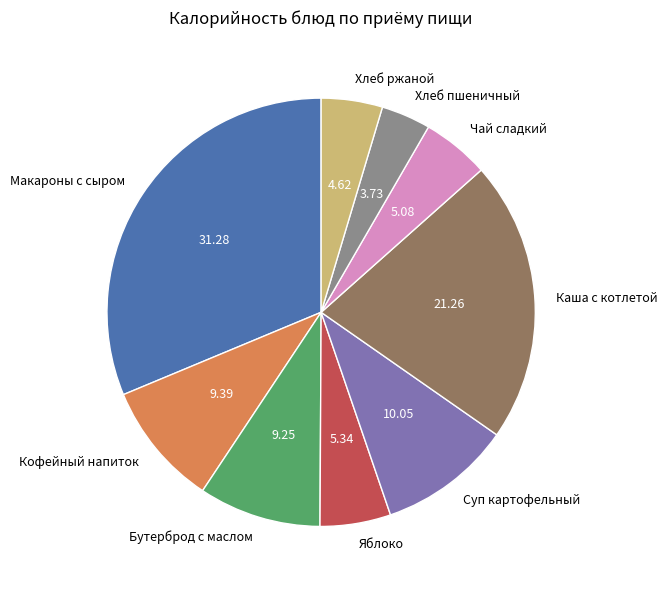

What is the ratio of the value at Макароны с сыром to the value at Яблоко?

5.9